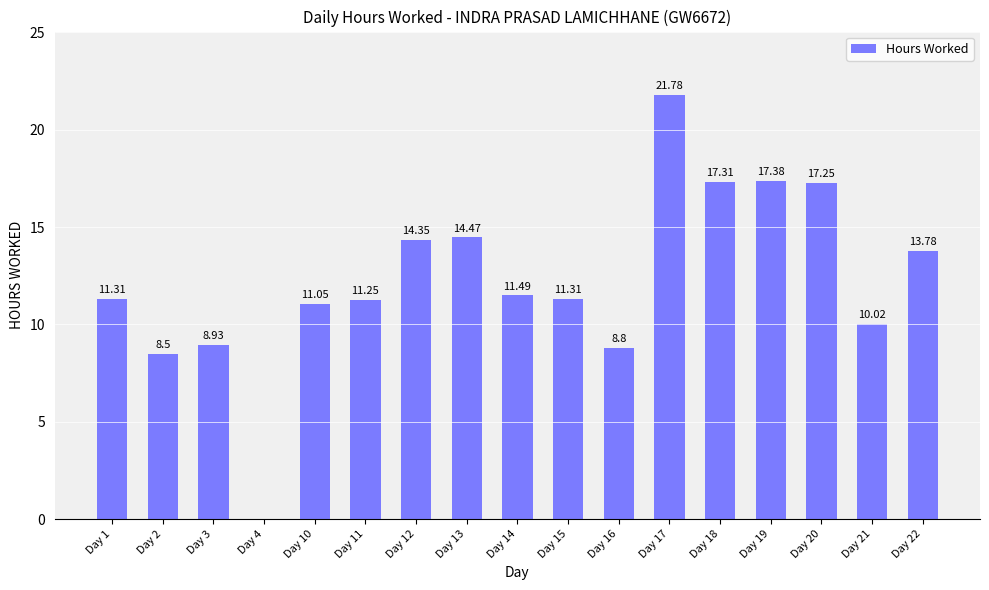

Which has a higher value, Day 1 or Day 16?

Day 1